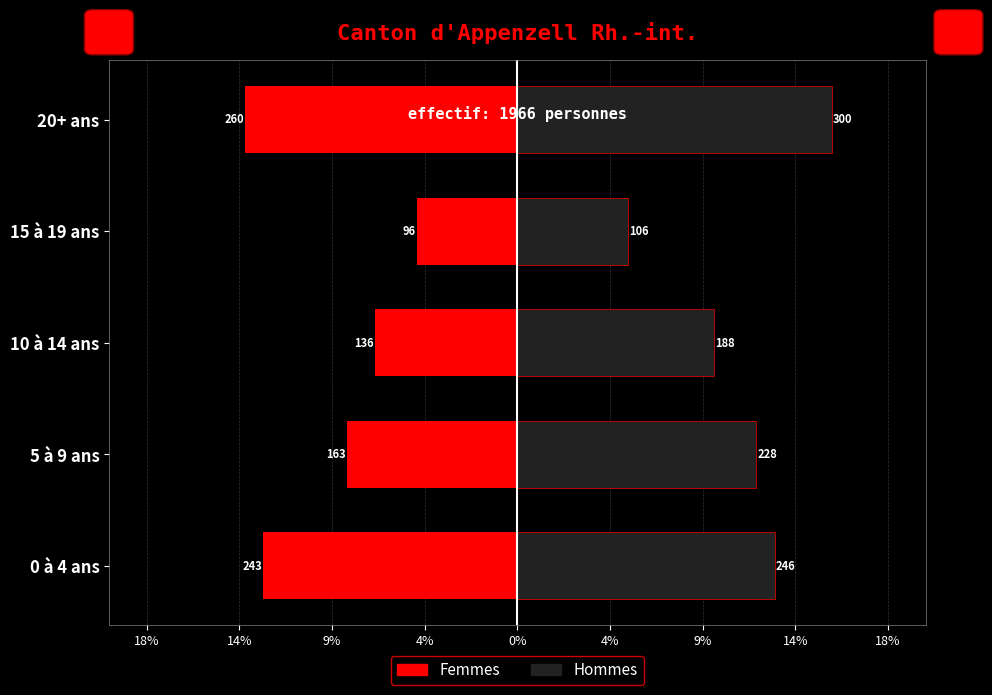

What is the average value of the Femmes series?

-9.1